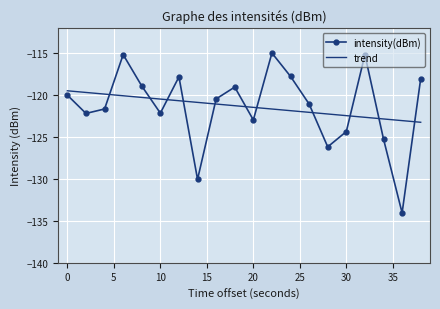

Which series ends up on top after the final intersection of trend and intensity(dBm)?

intensity(dBm)